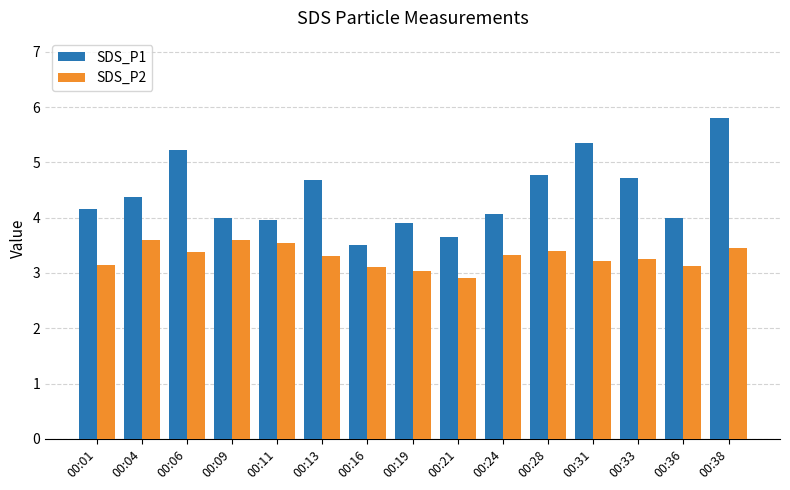

What is the average value of the SDS_P2 series?

3.3